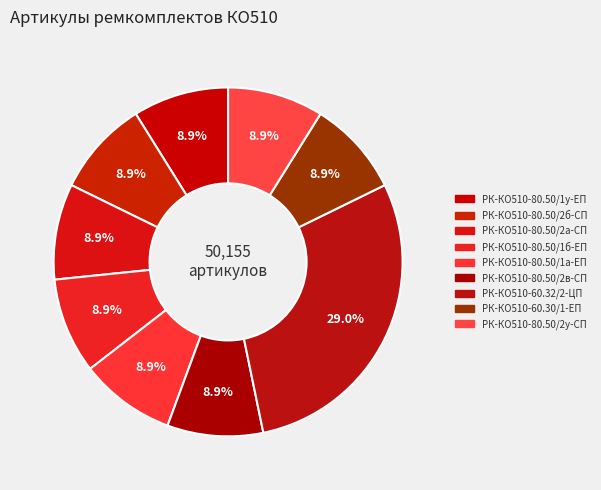

To the nearest percent, what portion does РК-КО510-80.50/2у-СП represent?

9%